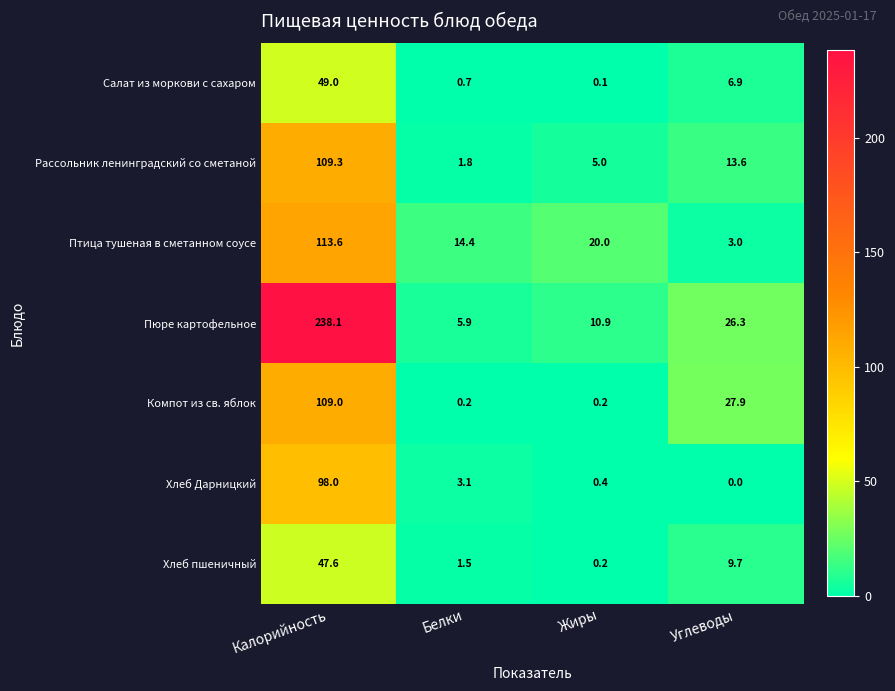

At which category is the sum across all series the highest?

Калорийность